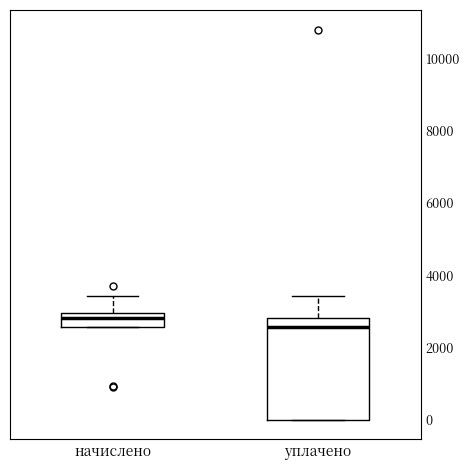

Where does the median line of the box for уплачено sit on the y-axis? The values are not printed on the chart, so give them approximately, as read against the axis.

2600